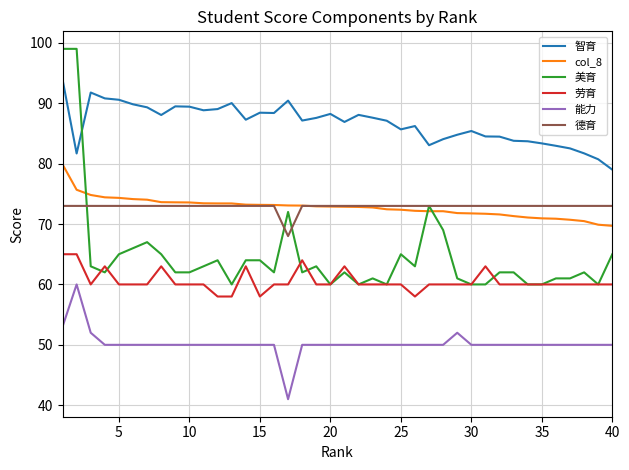

True or false: col_8 and 智育 cross at least once.

False